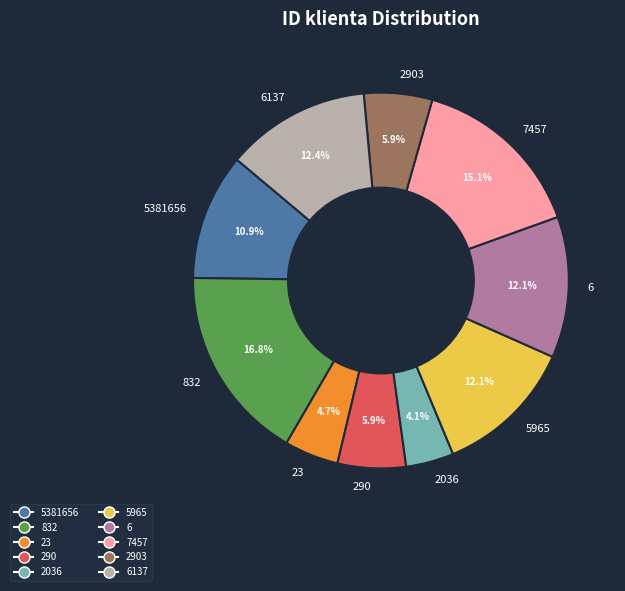

Is there any slice that represents more than half of the pie?

No